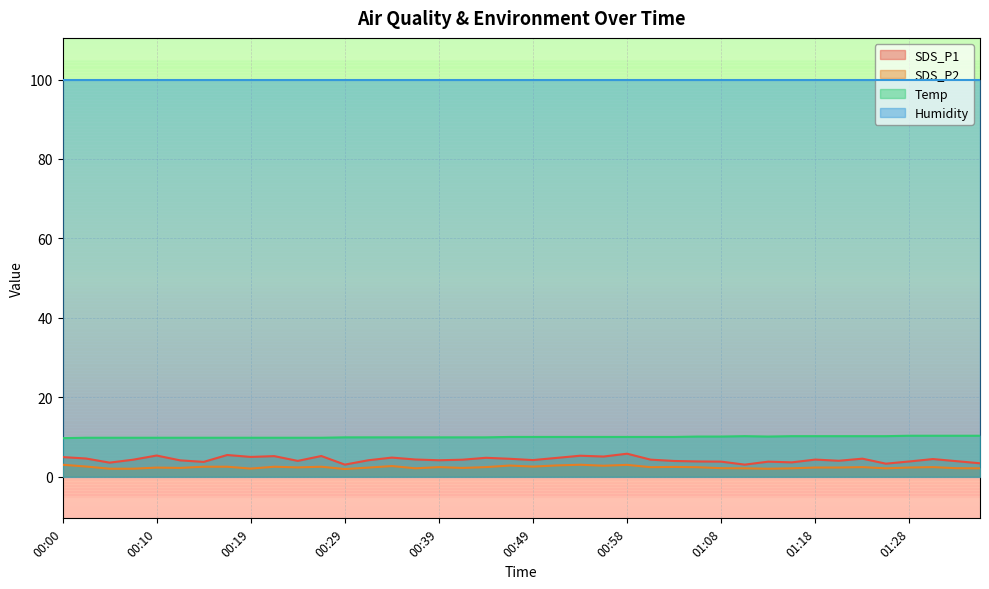

True or false: Temp has a value of 5.5 at 00:44.

False